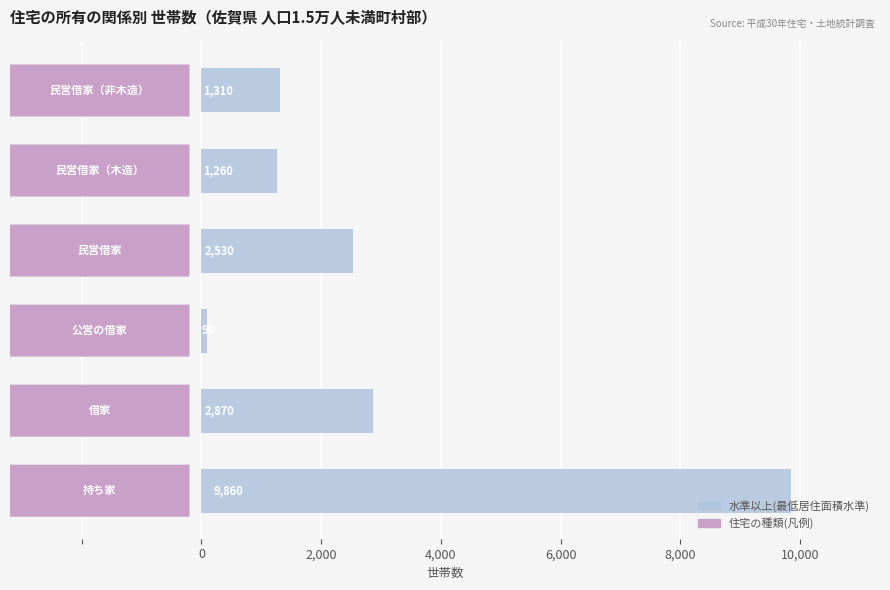

What is the maximum value shown in the chart?

9860